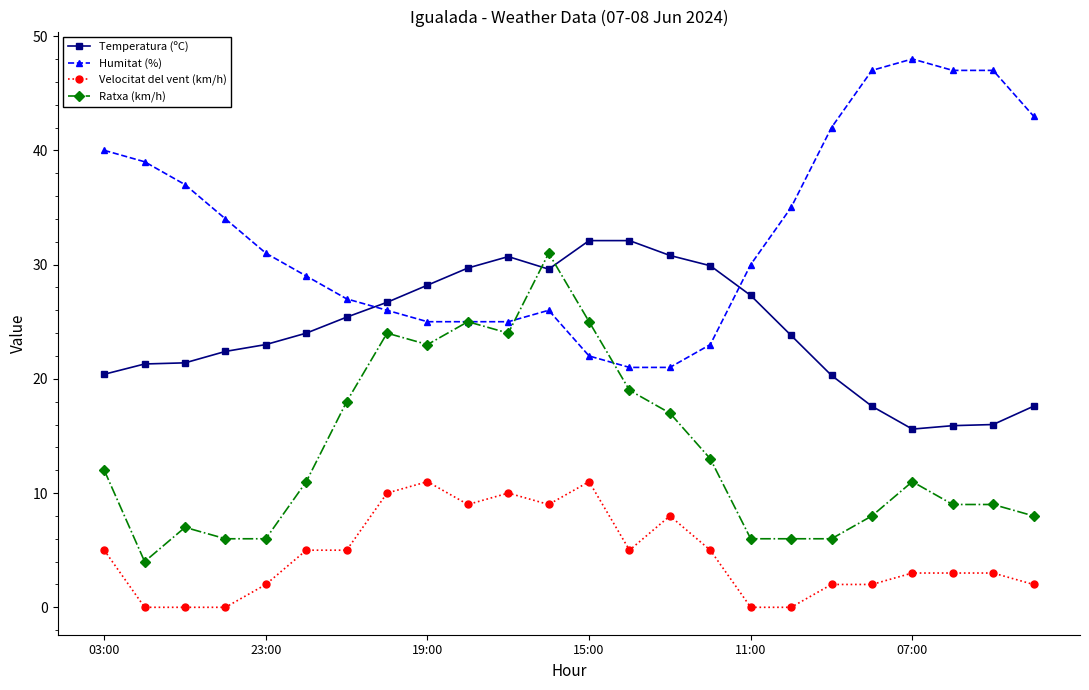

Which series has the largest total across all categories?

Humitat (%)